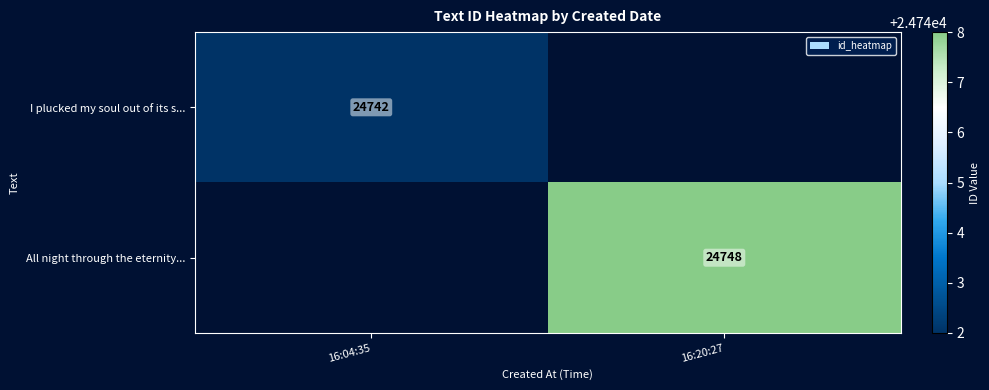

The I plucked my soul out of its s... series shows 24742 at 16:04:35. True or false?

True